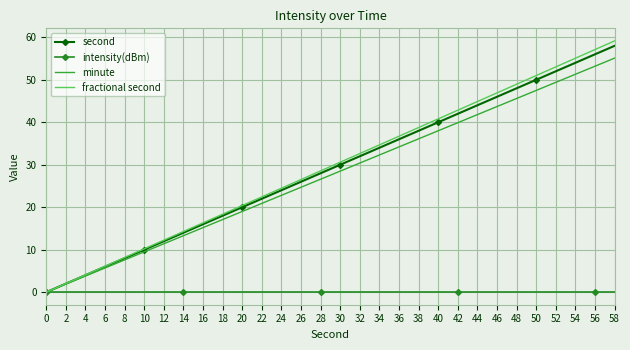

Which series has the largest range (max minus min)?

fractional second